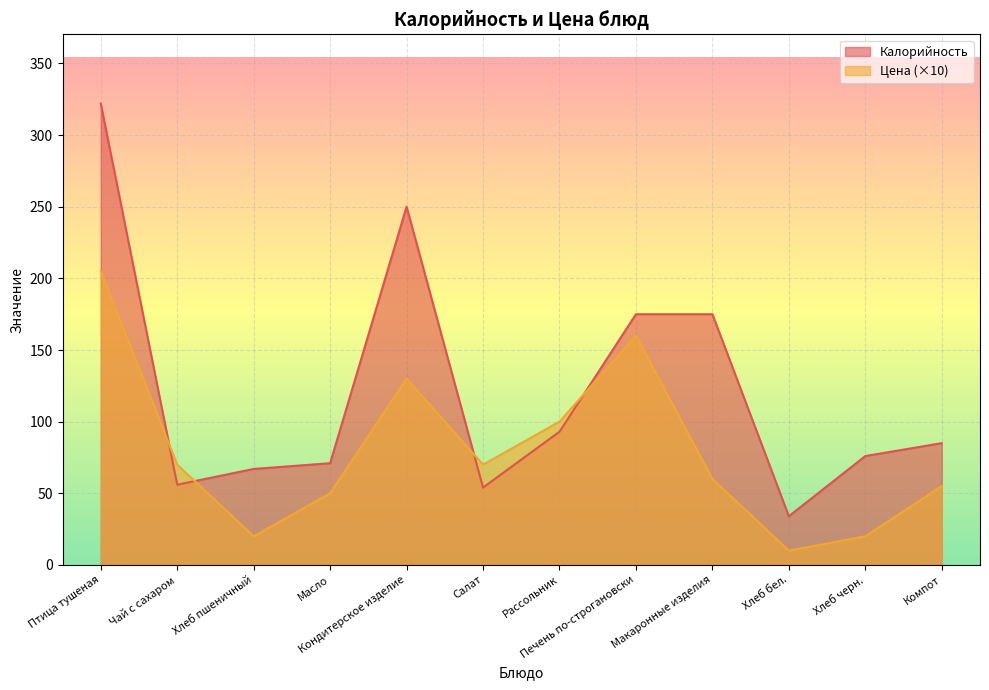

True or false: Цена has more than 2 points higher than both neighbors.

False